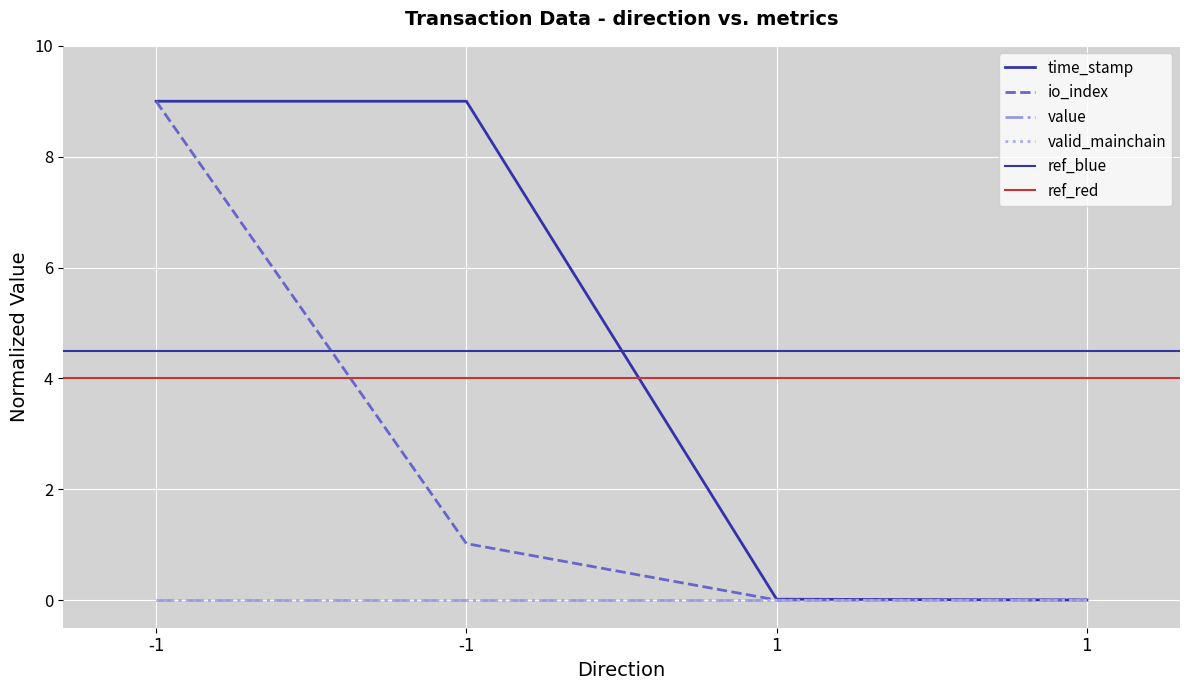

True or false: time_stamp has more than 1 interior local peaks.

False